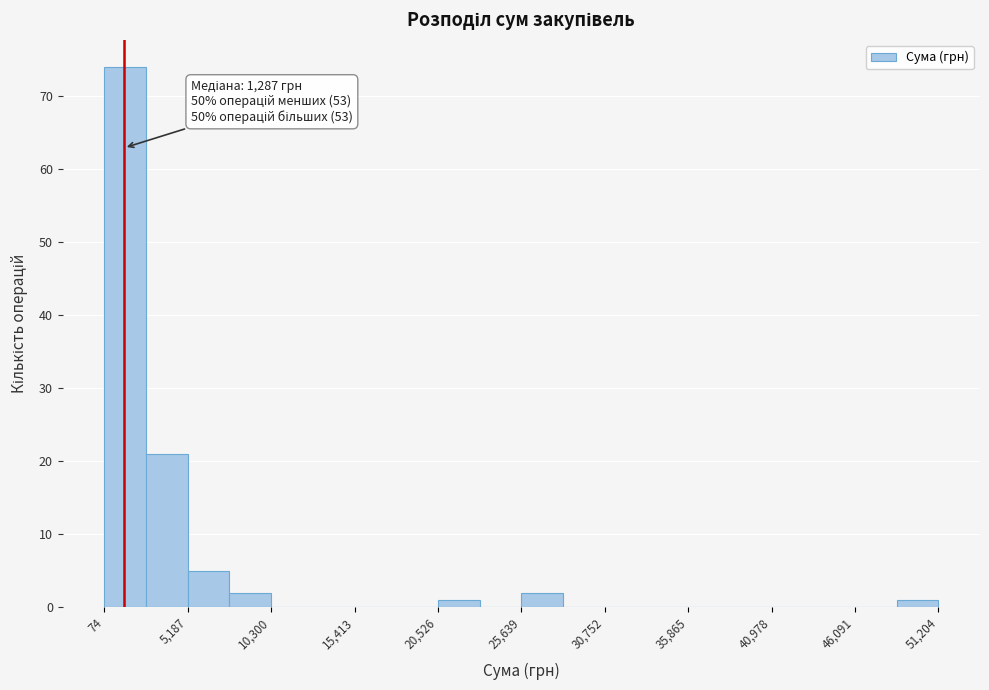

Read against the x-axis, roughly where is the centre of the tallest bar?

1000